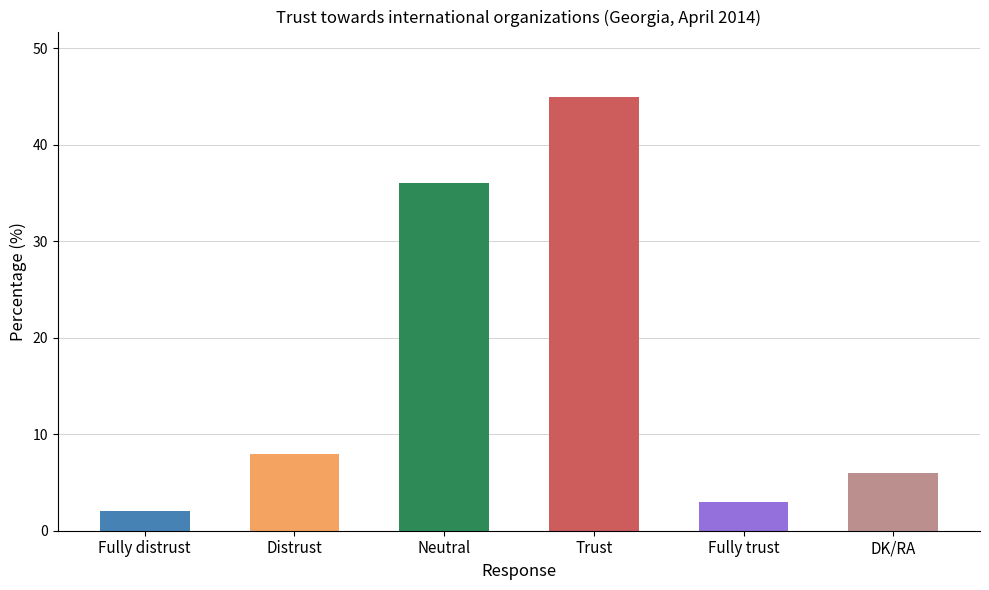

Reading right to left, list all the values displayed in this chart.

6	3	45	36	8	2